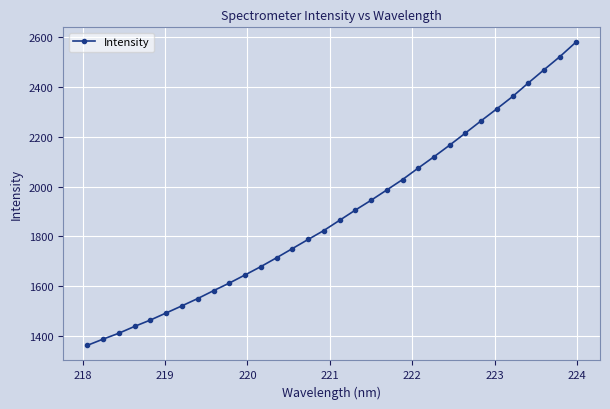

What is the difference between the maximum and minimum values?

1214.7